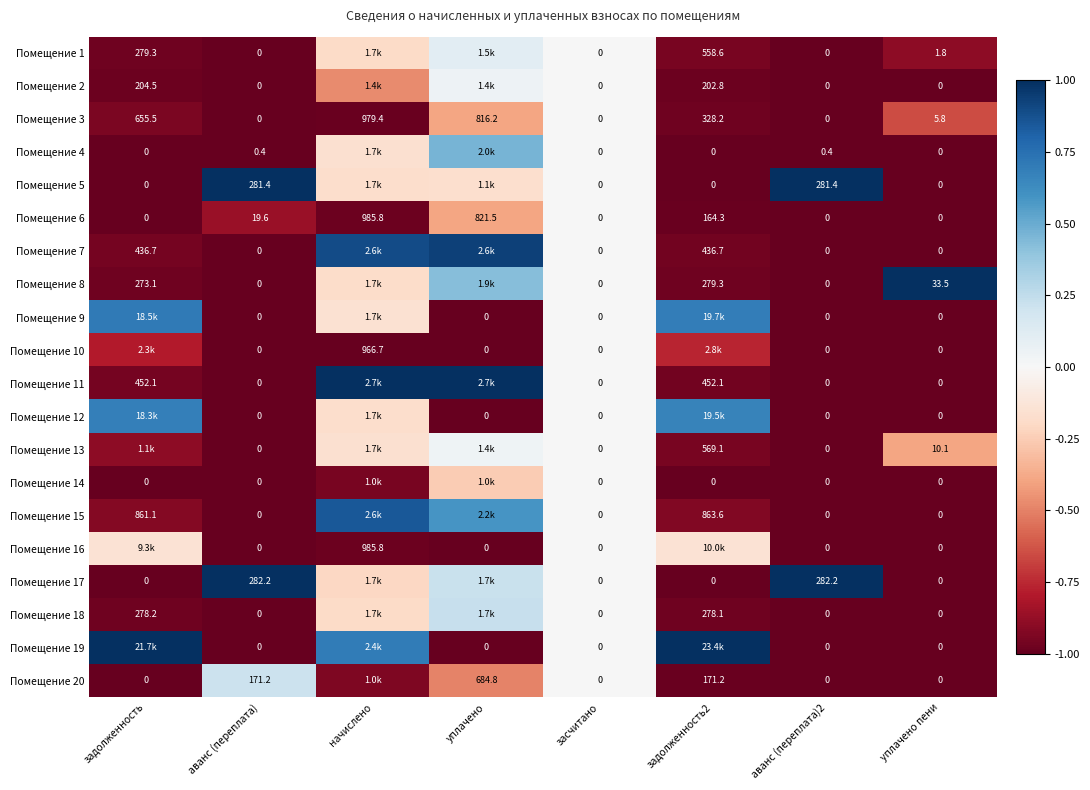

Rank the series at задолженность2 from highest to lowest value.

Помещение 19, Помещение 9, Помещение 12, Помещение 16, Помещение 10, Помещение 15, Помещение 13, Помещение 1, Помещение 11, Помещение 7, Помещение 3, Помещение 8, Помещение 18, Помещение 2, Помещение 20, Помещение 6, Помещение 4, Помещение 5, Помещение 14, Помещение 17